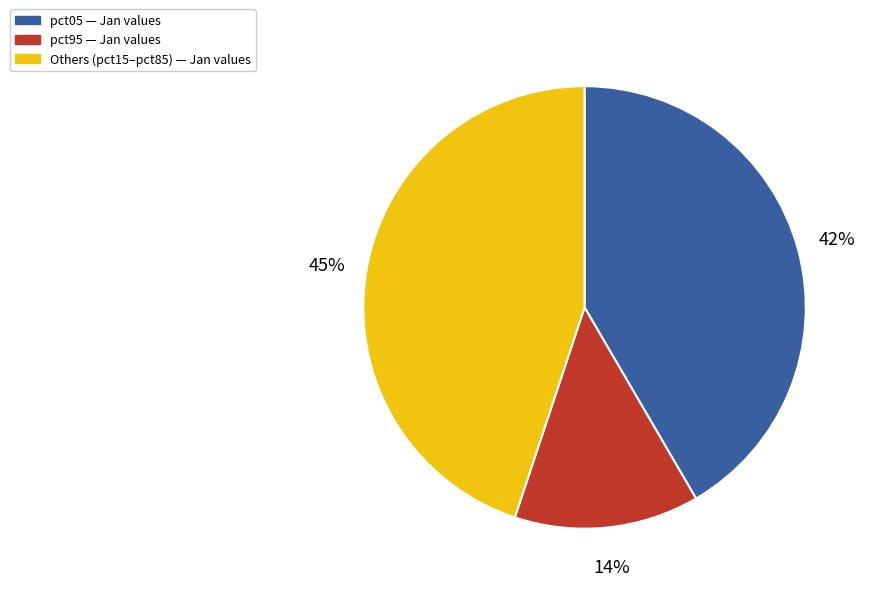

To the nearest percent, what is the difference between the largest and smallest slice percentages?

31%